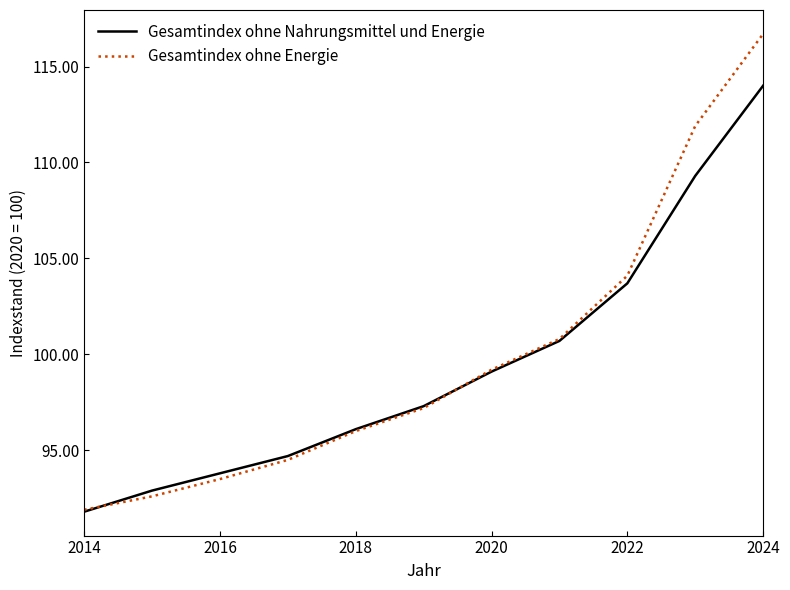

What is the difference between the maximum and minimum values in the Gesamtindex ohne Energie series?

24.8